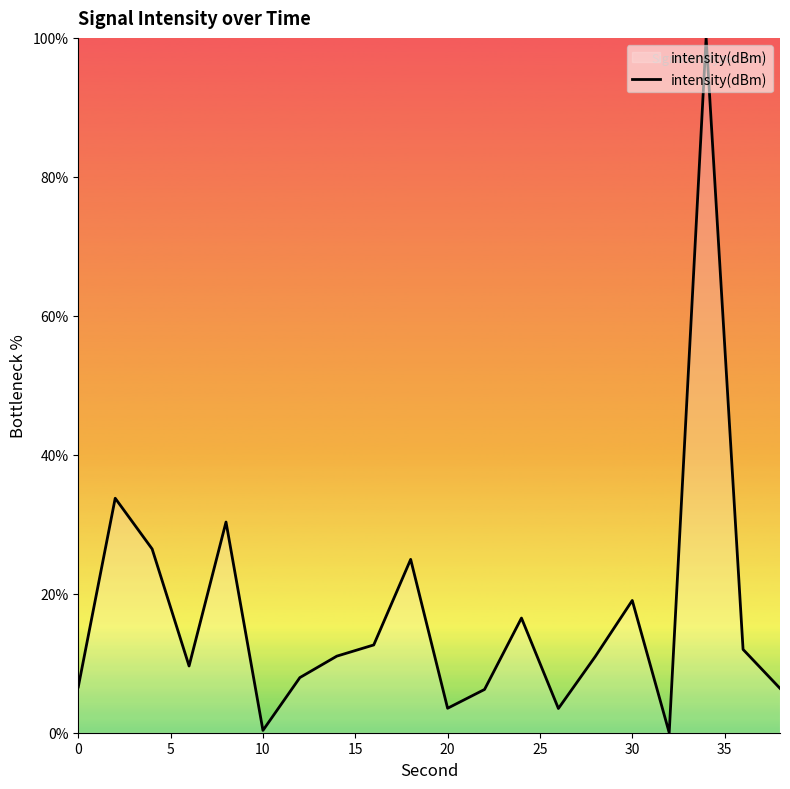

What is the difference between the maximum and minimum values?

100.0